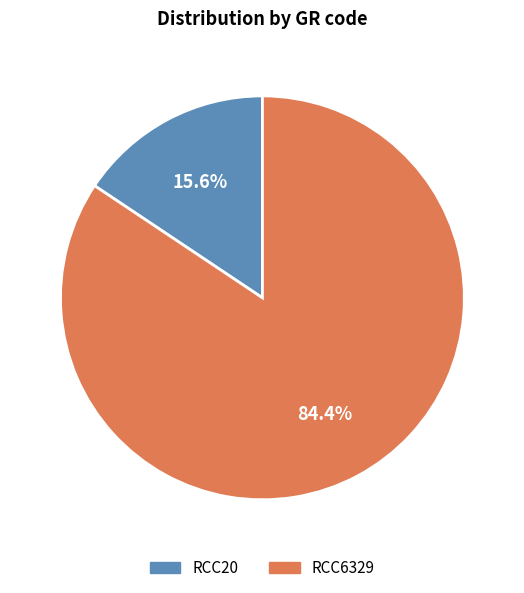

Rank the categories by value from highest to lowest.

RCC6329, RCC20